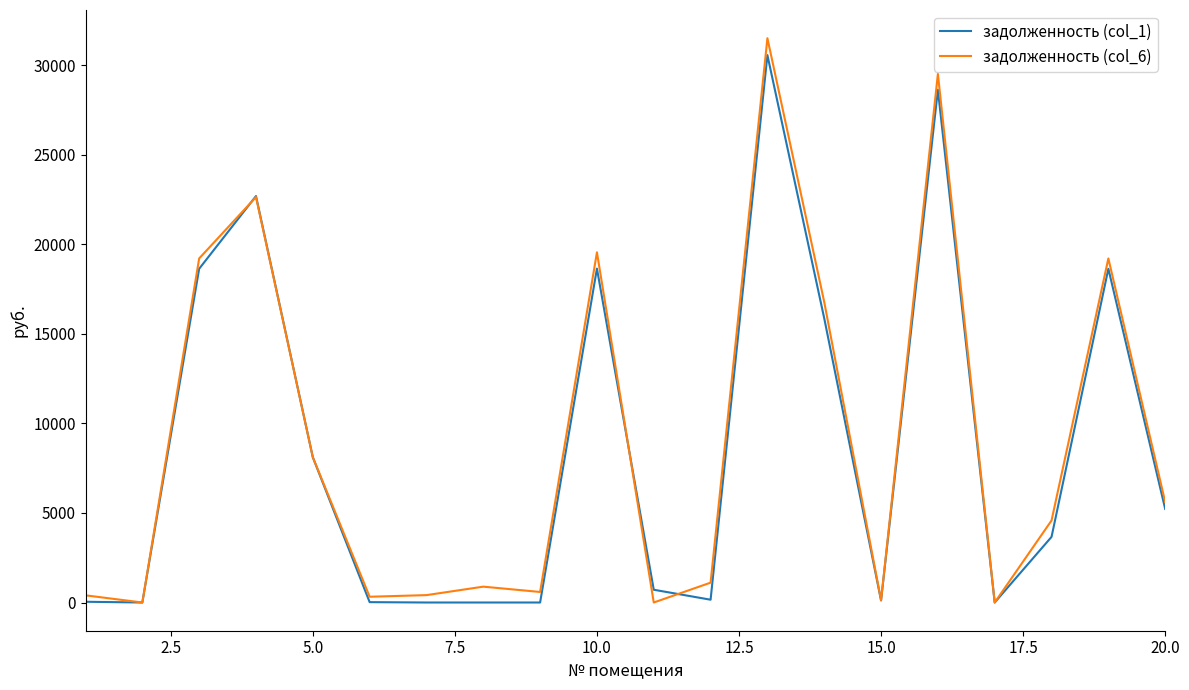

What is the maximum value for задолженность (col_6)?

31505.9